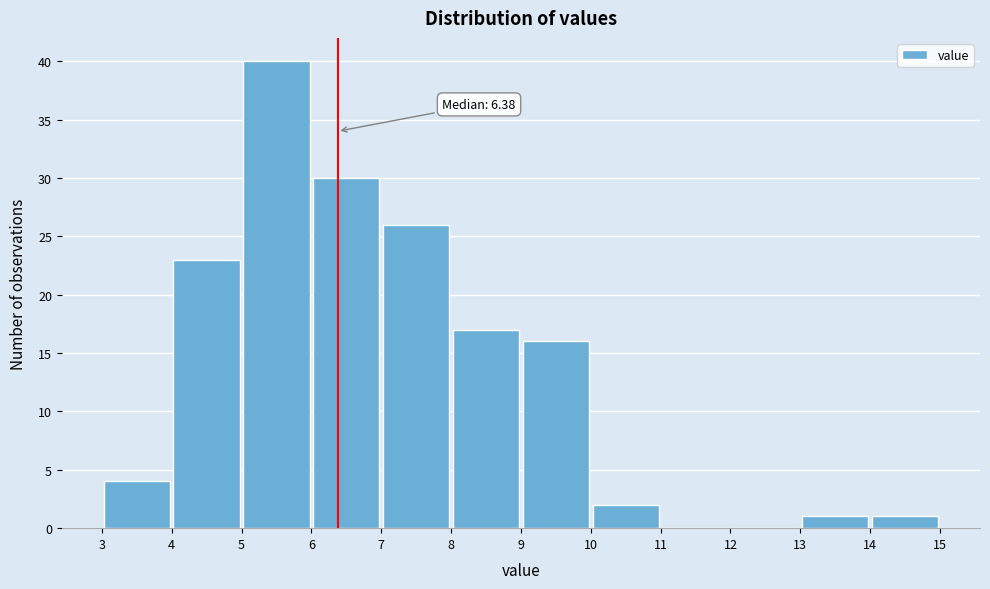

Over which range of the x-axis is the bar tallest?

5 to 6